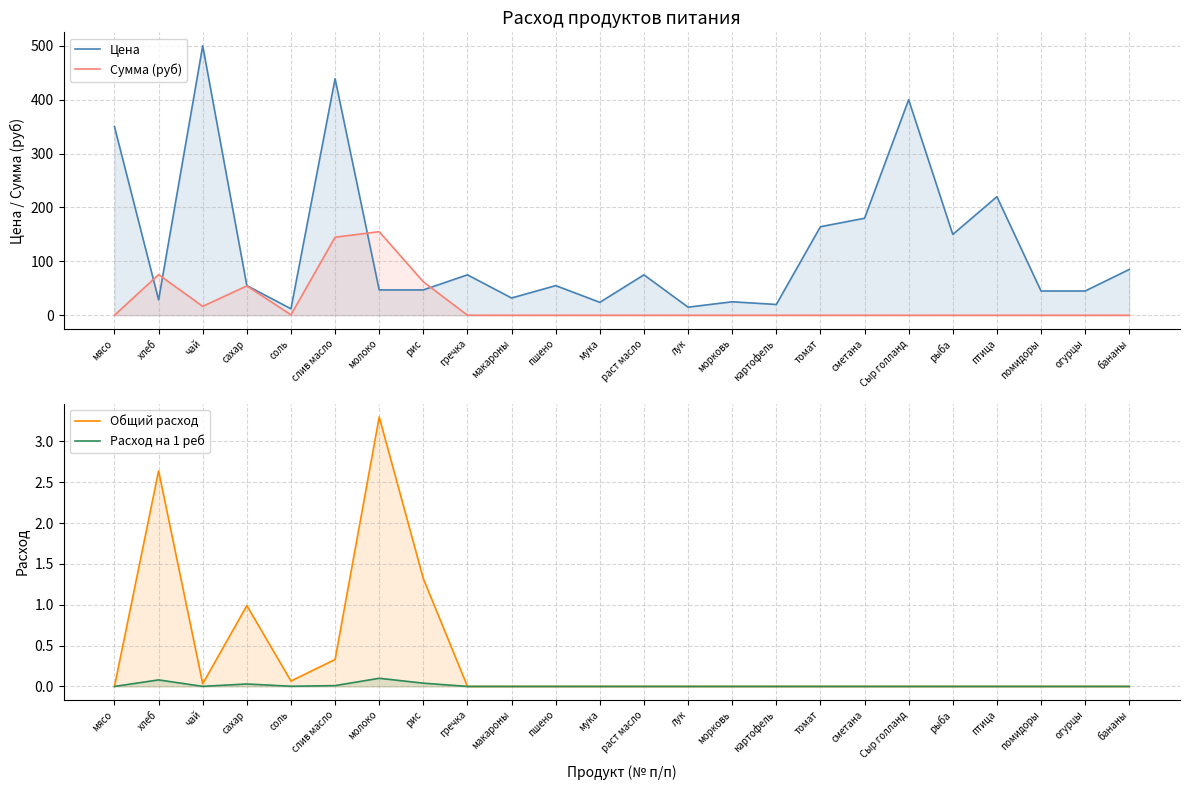

True or false: Расход на 1 реб has more than 1 interior local peaks.

True